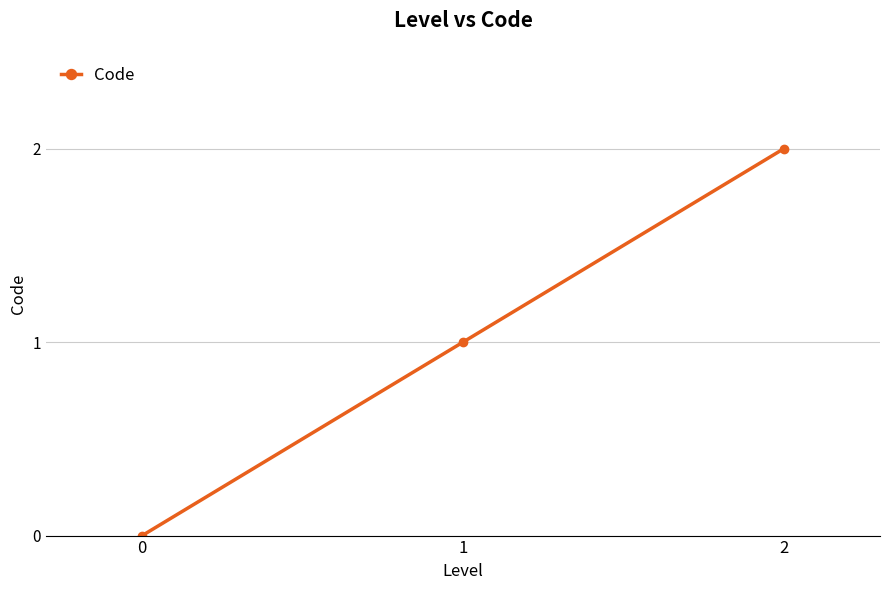

How many lines are shown in the chart?

1